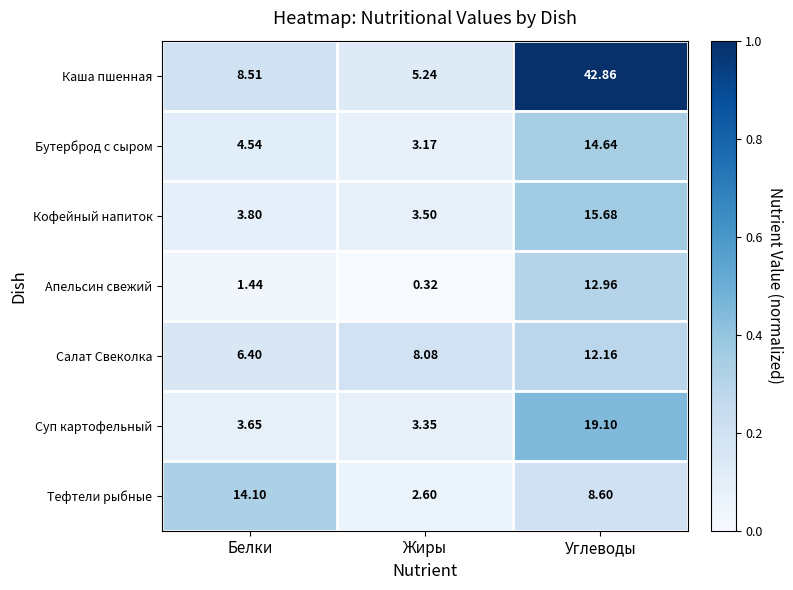

At how many categories does at least one series exceed 0?

3